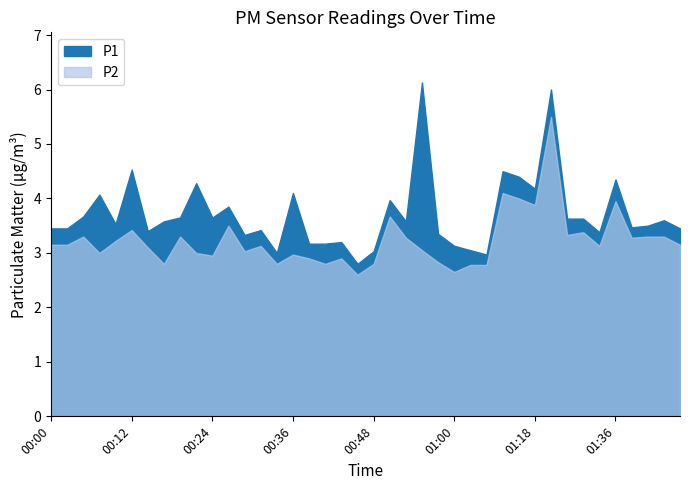

What is the label of the 36th point from the right?

00:10